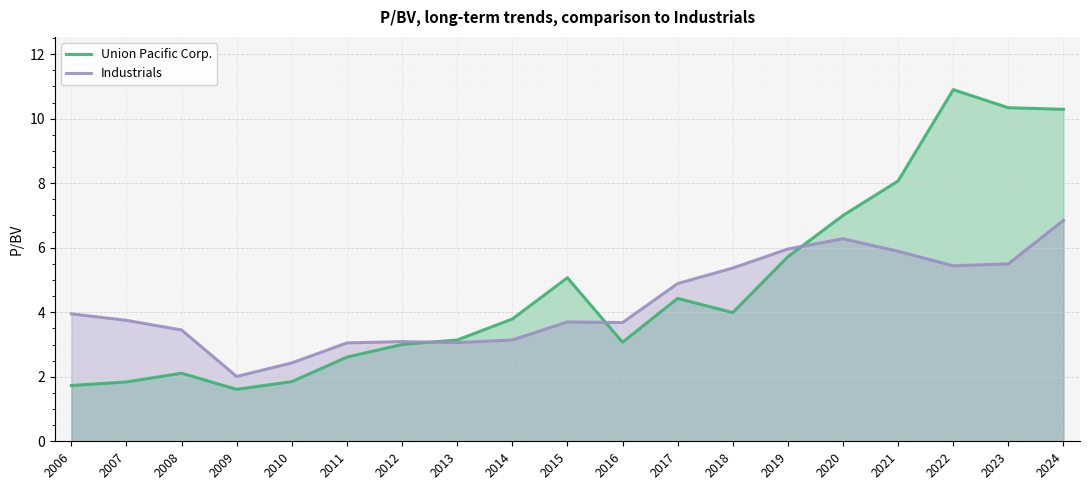

What is the average value of the Industrials series?

4.3